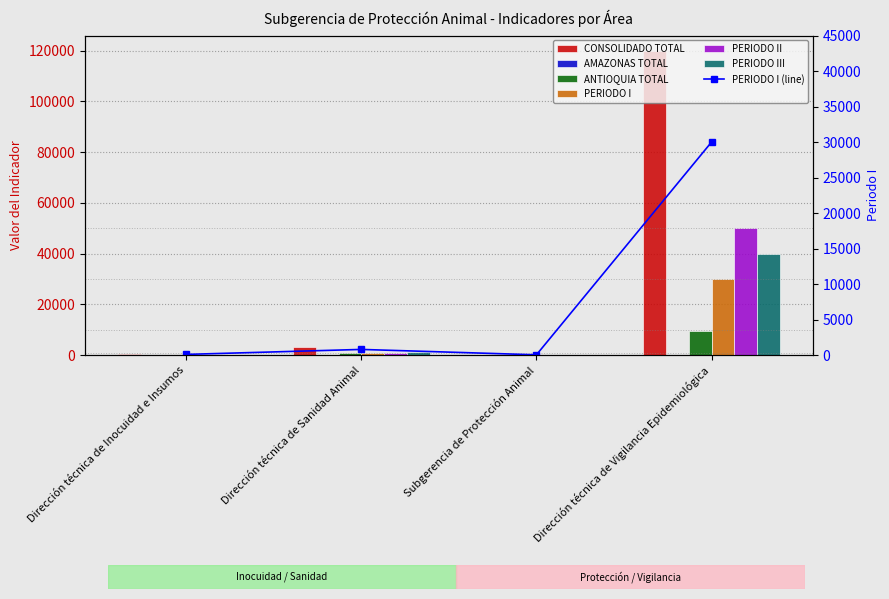

What is the sum of all CONSOLIDADO TOTAL values?

123625